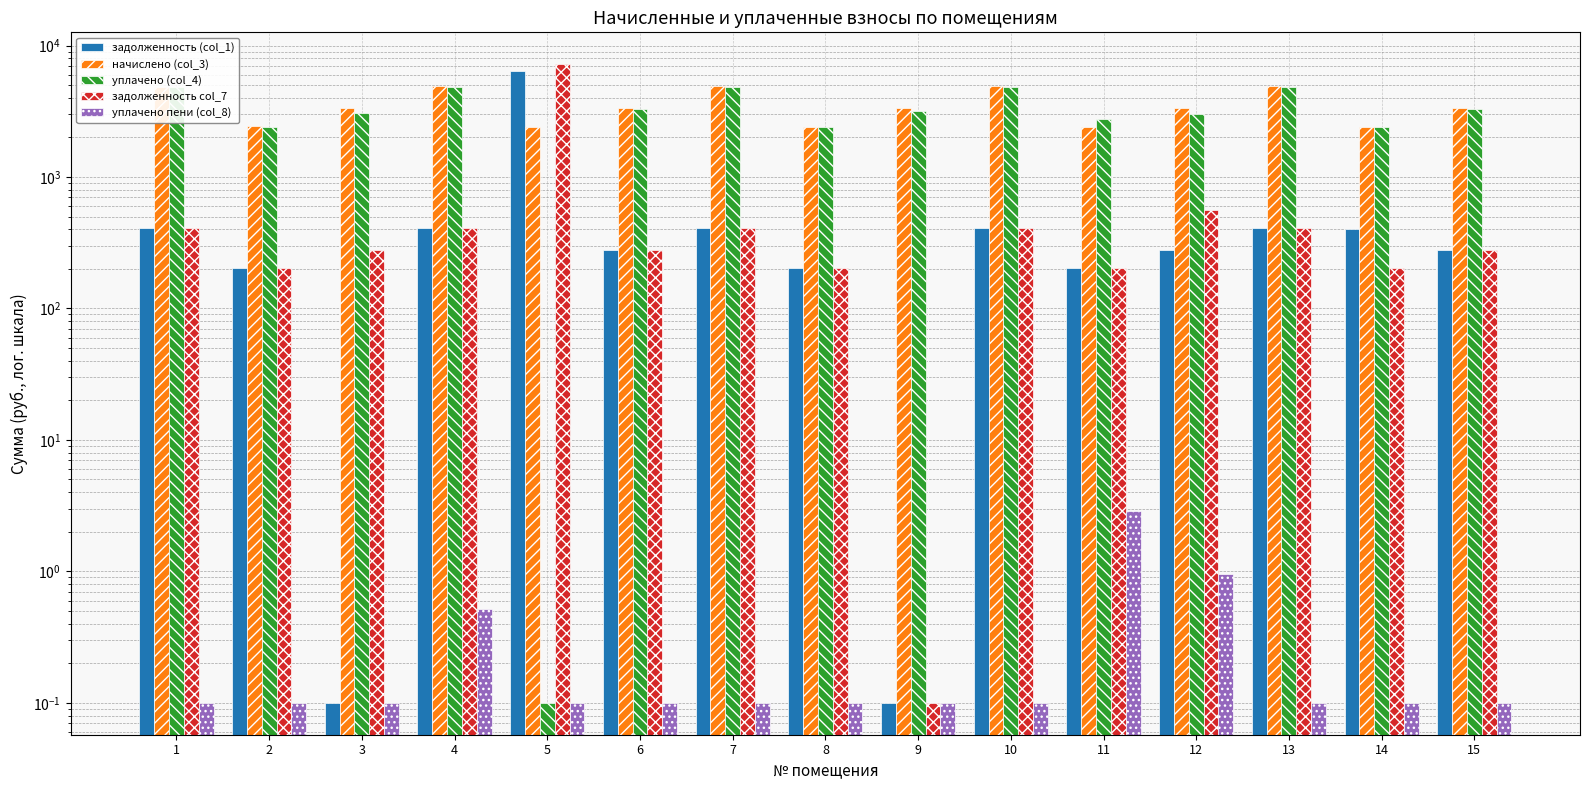

Is the value of уплачено (col_4) at 4 greater than the value of задолженность (col_1) at 6?

Yes